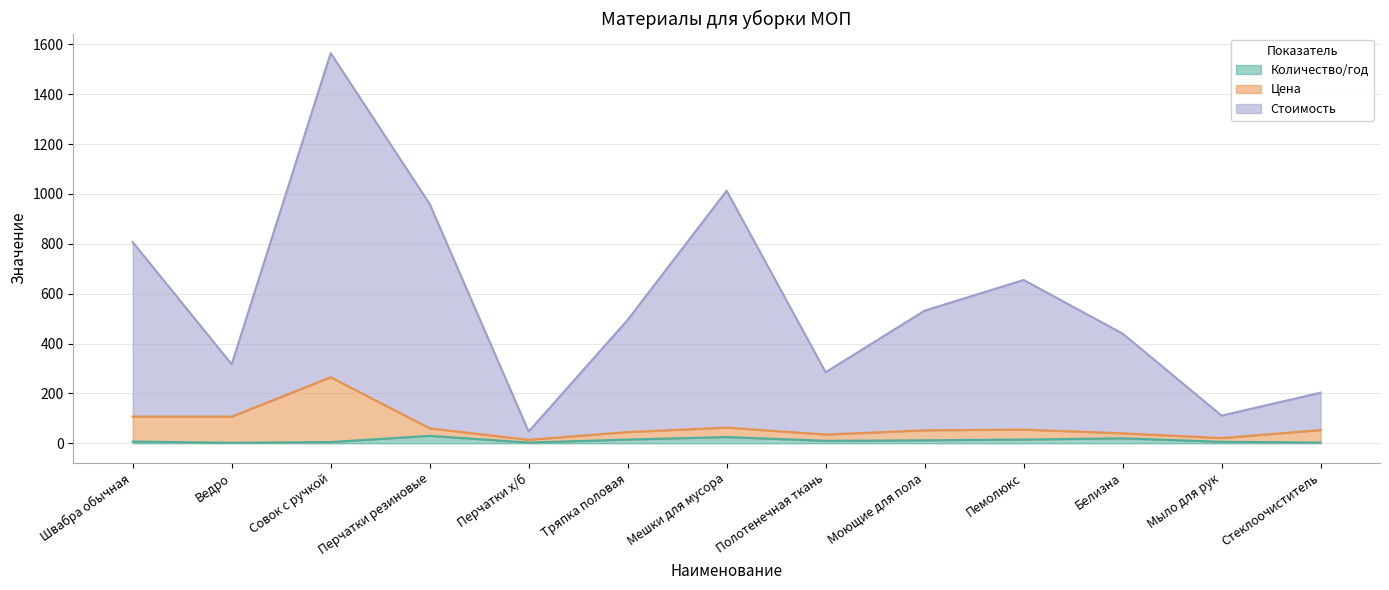

At how many categories does at least one series exceed 980?

2